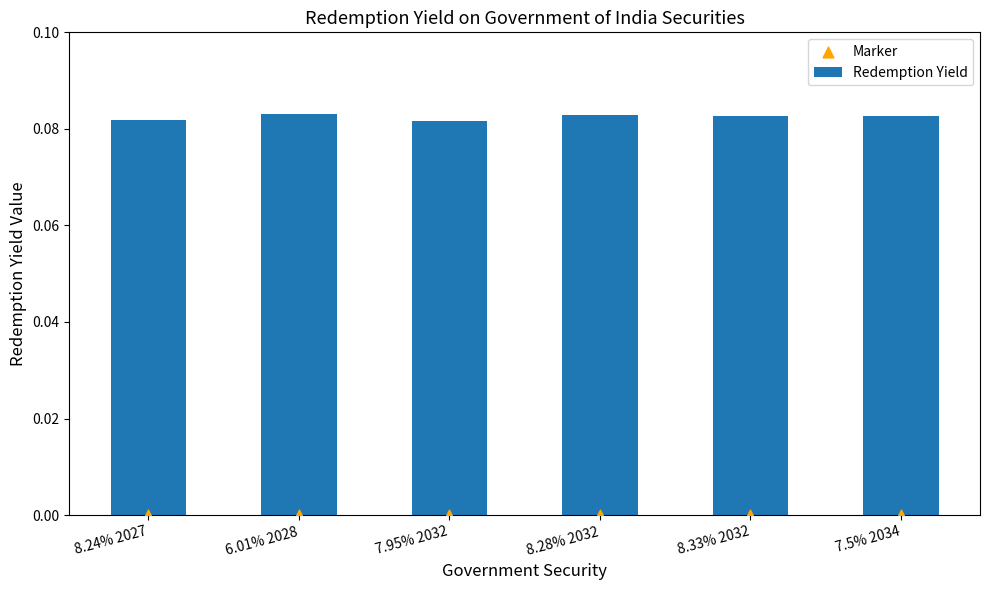

Which series has the largest Y range (max minus min)?

Redemption Yield